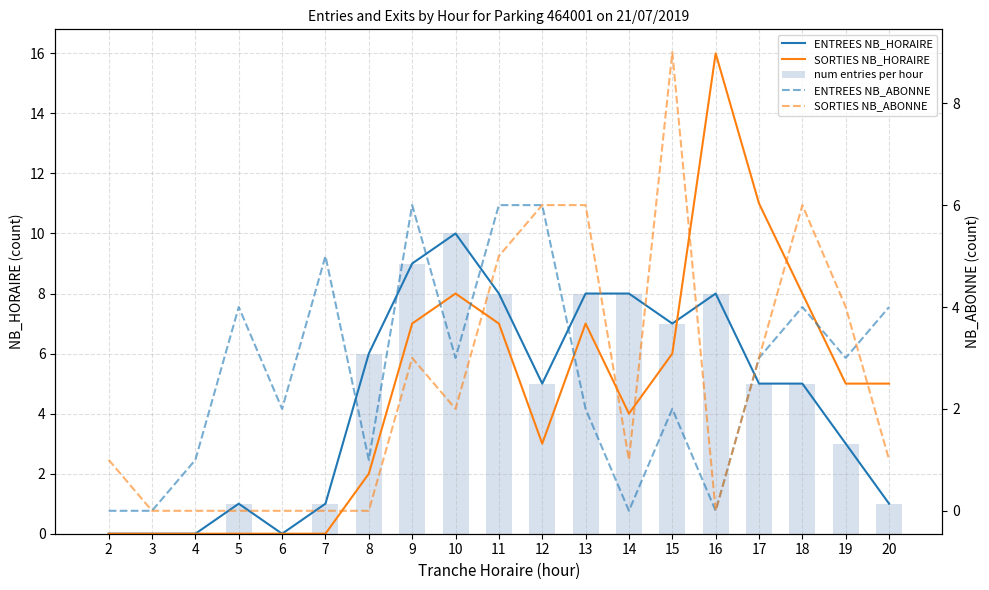

At which category is the sum across all series the highest?

9